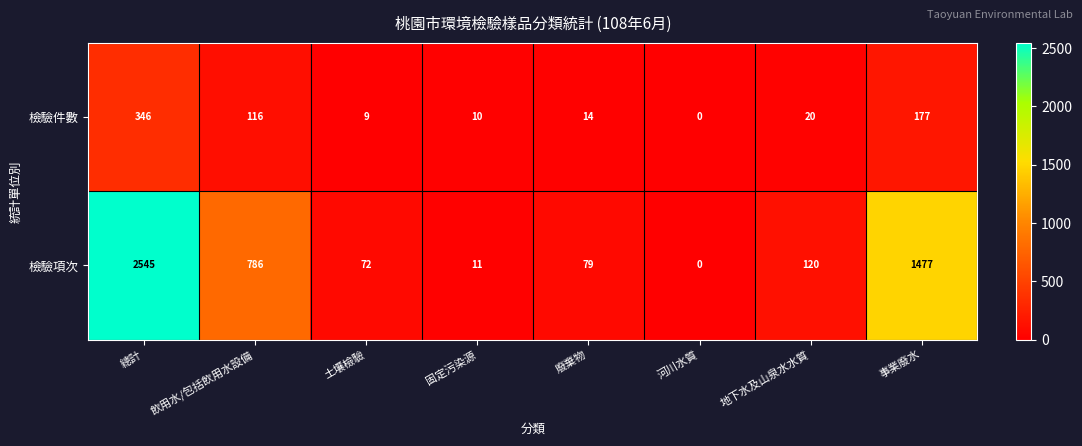

Reading left to right, what are all the values shown in this chart?

檢驗件數: 346	116	9	10	14	0	20	177
檢驗項次: 2545	786	72	11	79	0	120	1477